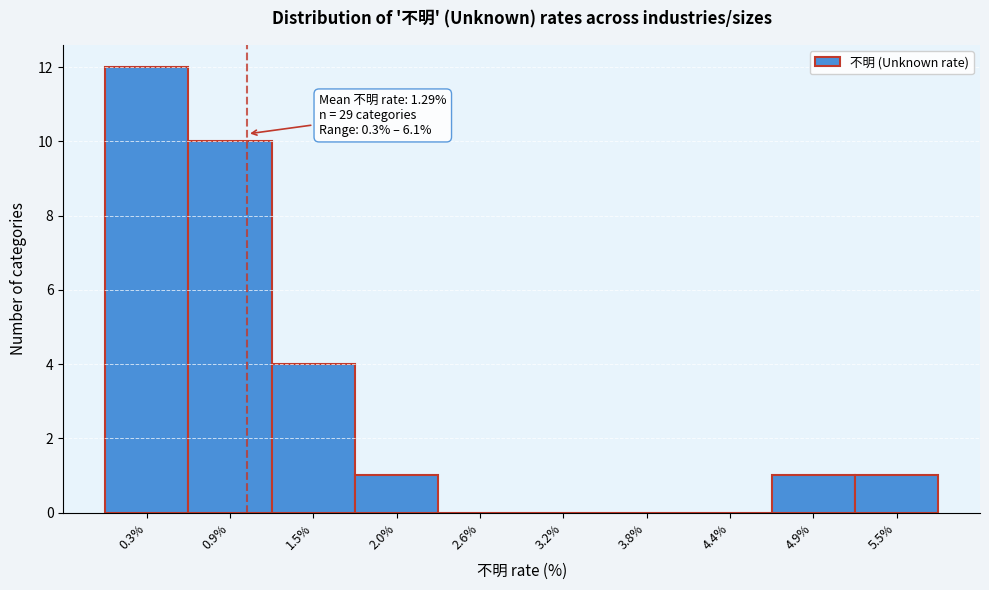

Reading left to right, transcribe all the data shown in this chart.

0.3%=12	0.9%=10	1.5%=4	2.0%=1	2.6%=0	3.2%=0	3.8%=0	4.4%=0	4.9%=1	5.5%=1